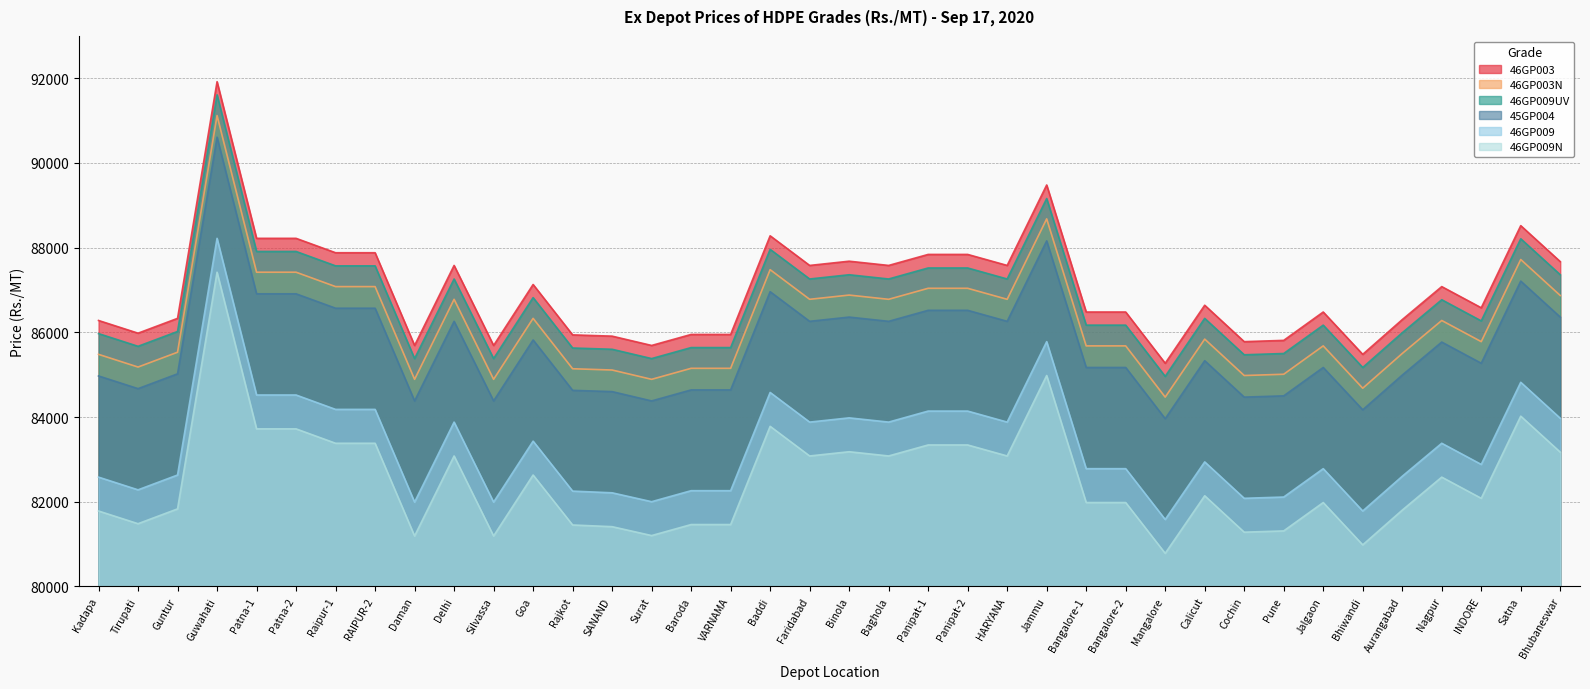

What is the highest value of the 46GP009 series?

88220